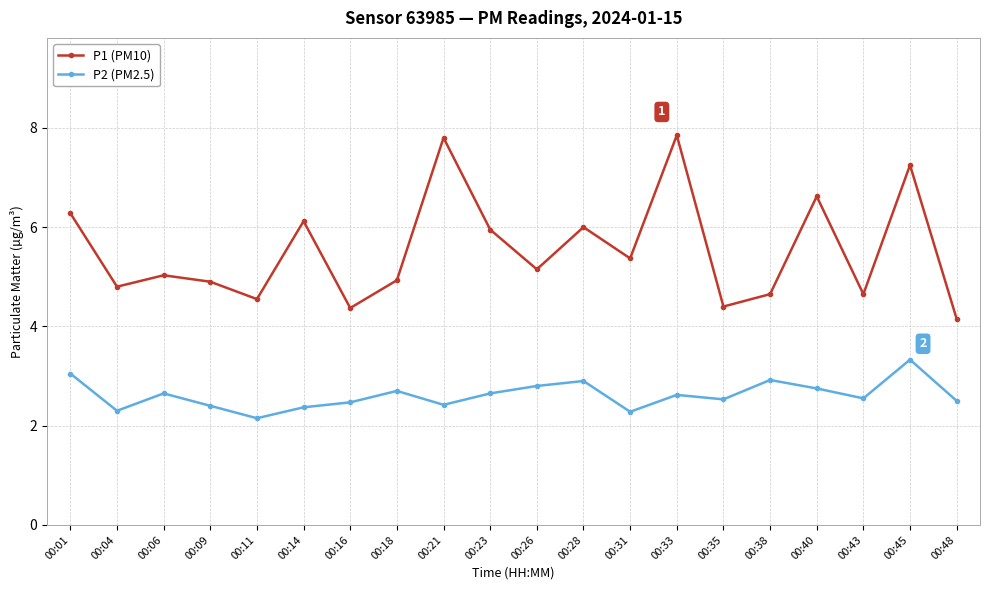

True or false: P1 (PM10) has more than 0 points higher than both neighbors.

True